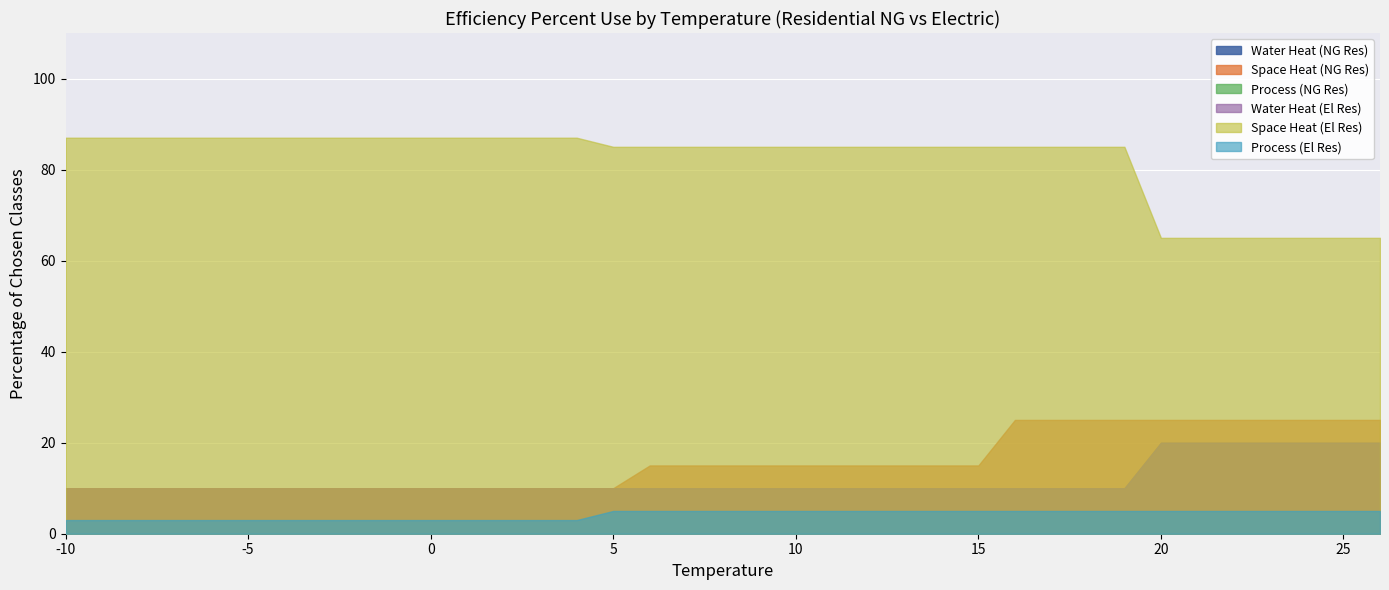

True or false: Water Heat (NG Res) and Process (El Res) cross at least once.

False